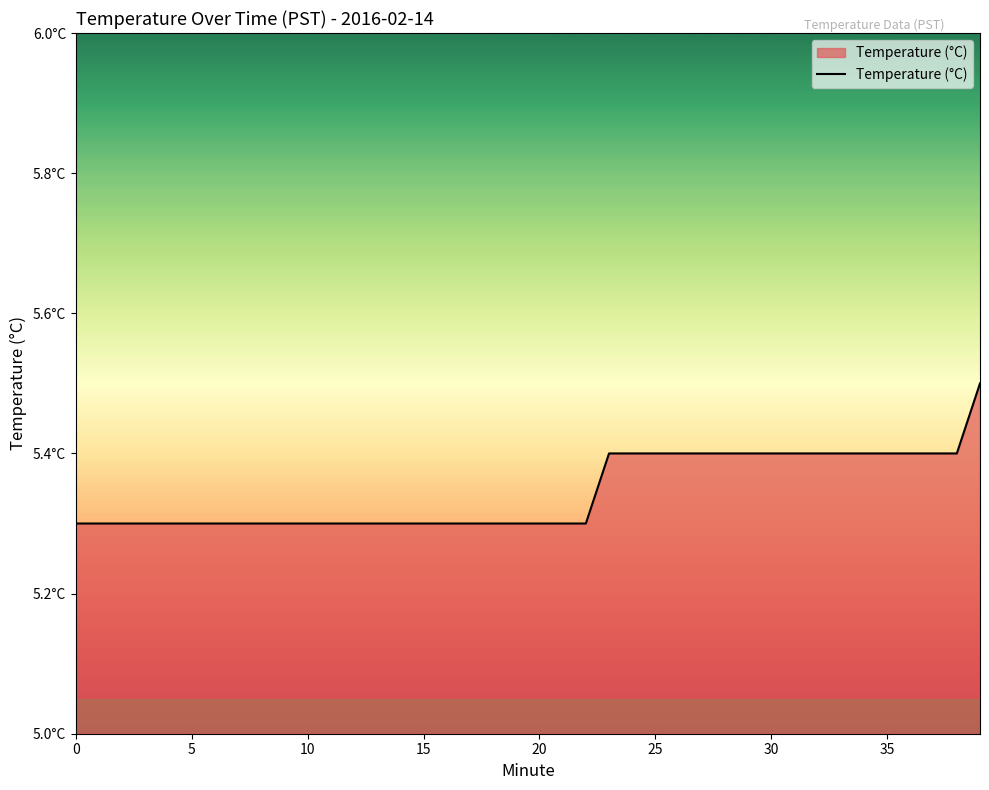

Is this an area chart (filled region under the line)?

Yes